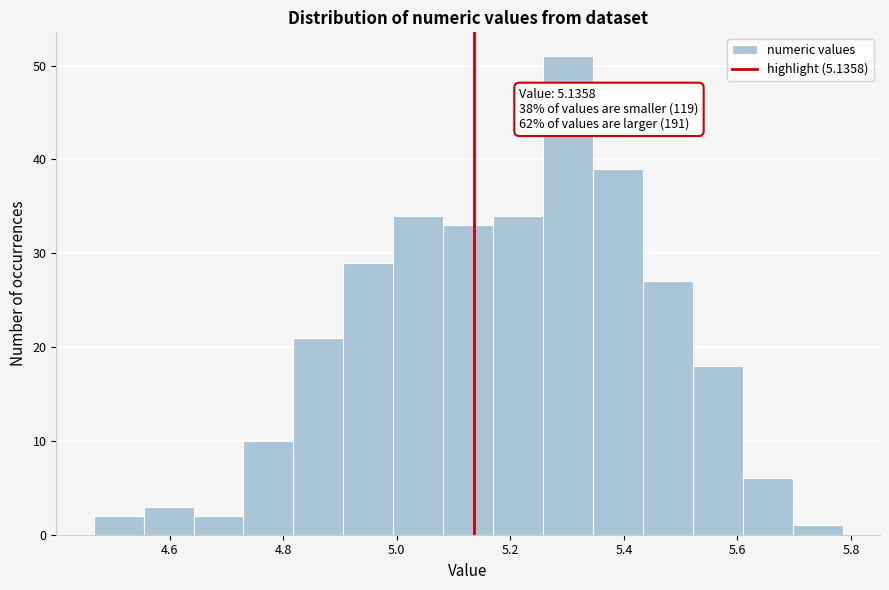

Over which range of the x-axis is the bar tallest?

5.26 to 5.34